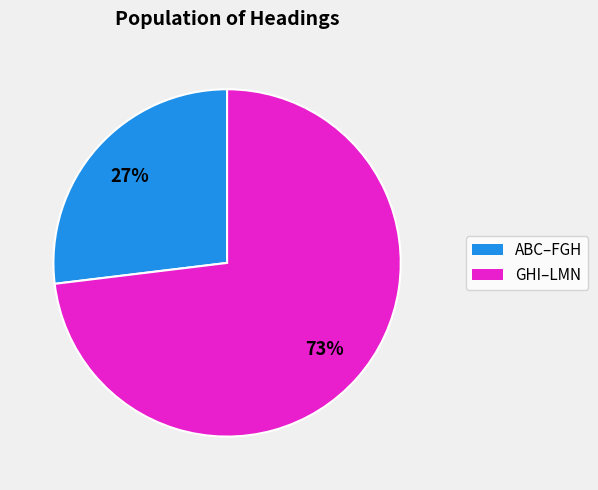

To the nearest percent, what is the average slice percentage?

50%